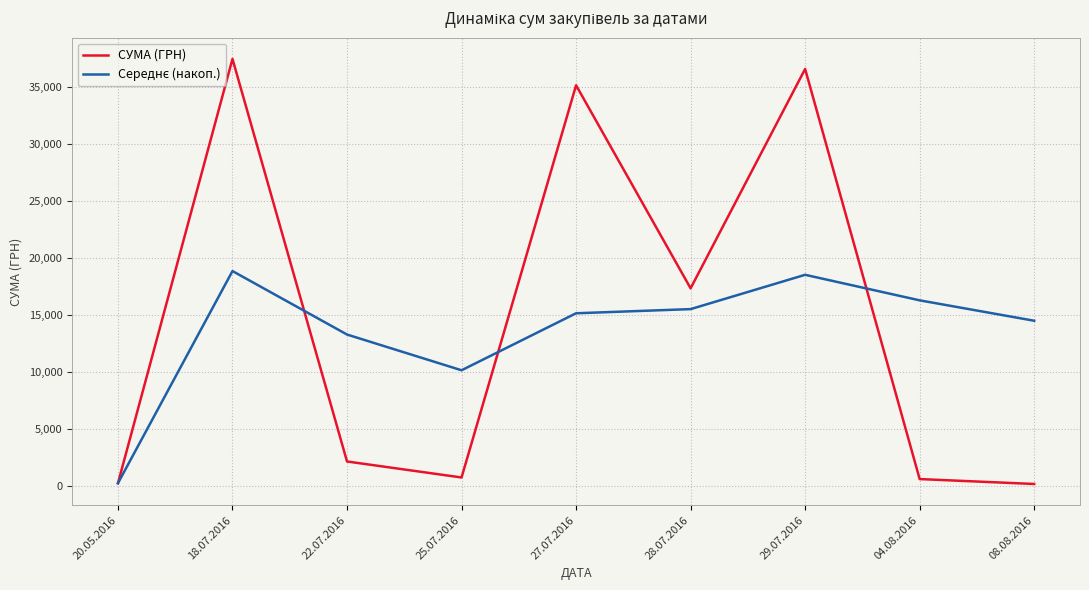

How many lines are shown in the chart?

2